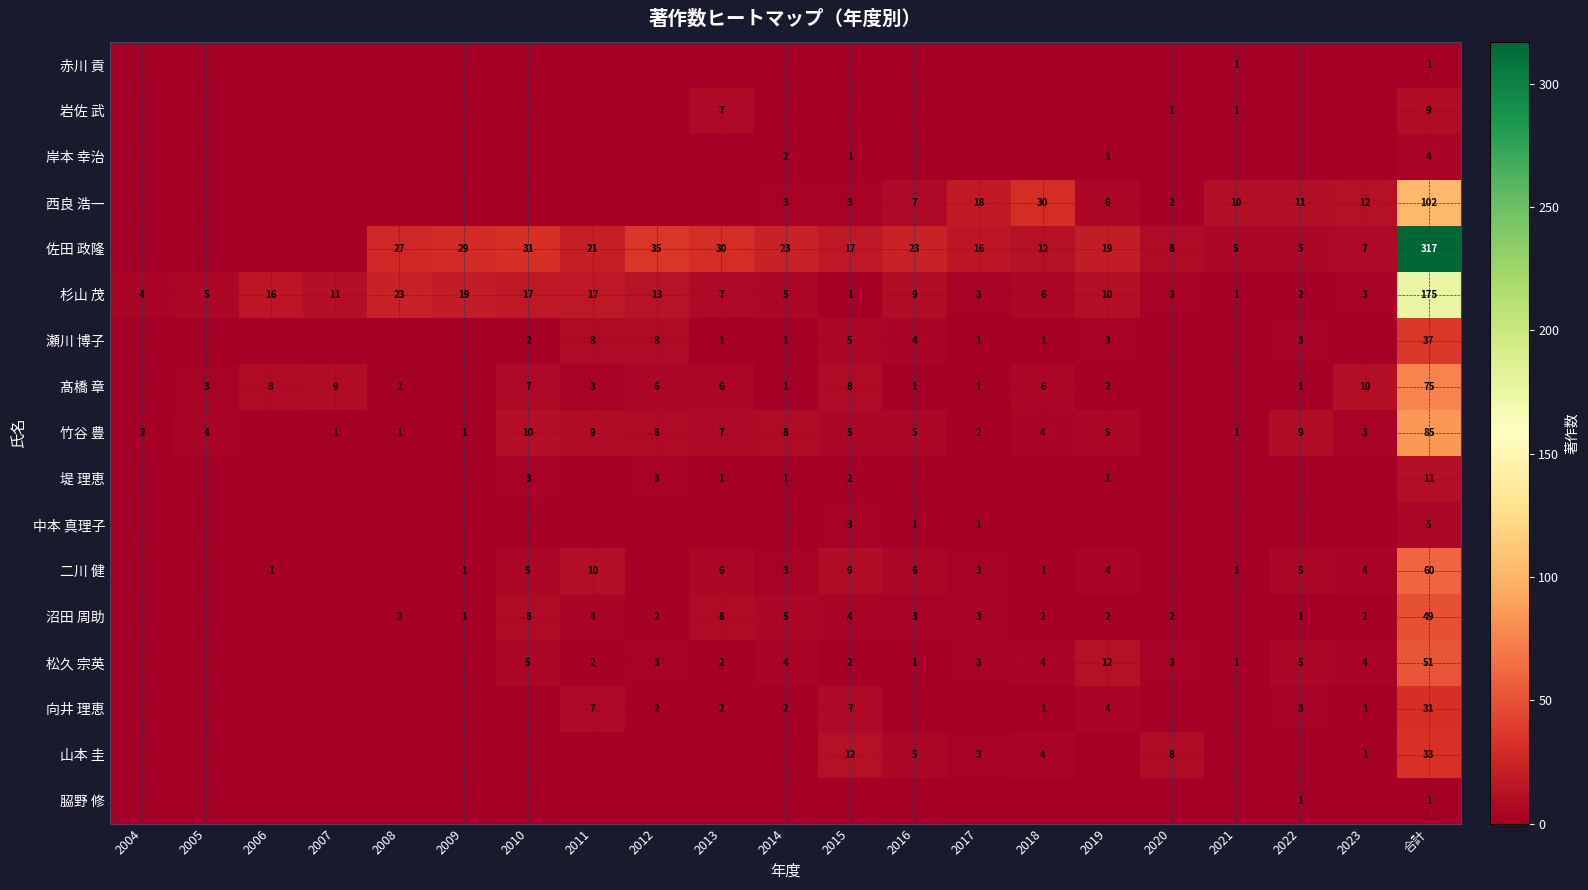

Is the value of 岩佐 武 at 2020 greater than the value of 松久 宗英 at 2013?

No